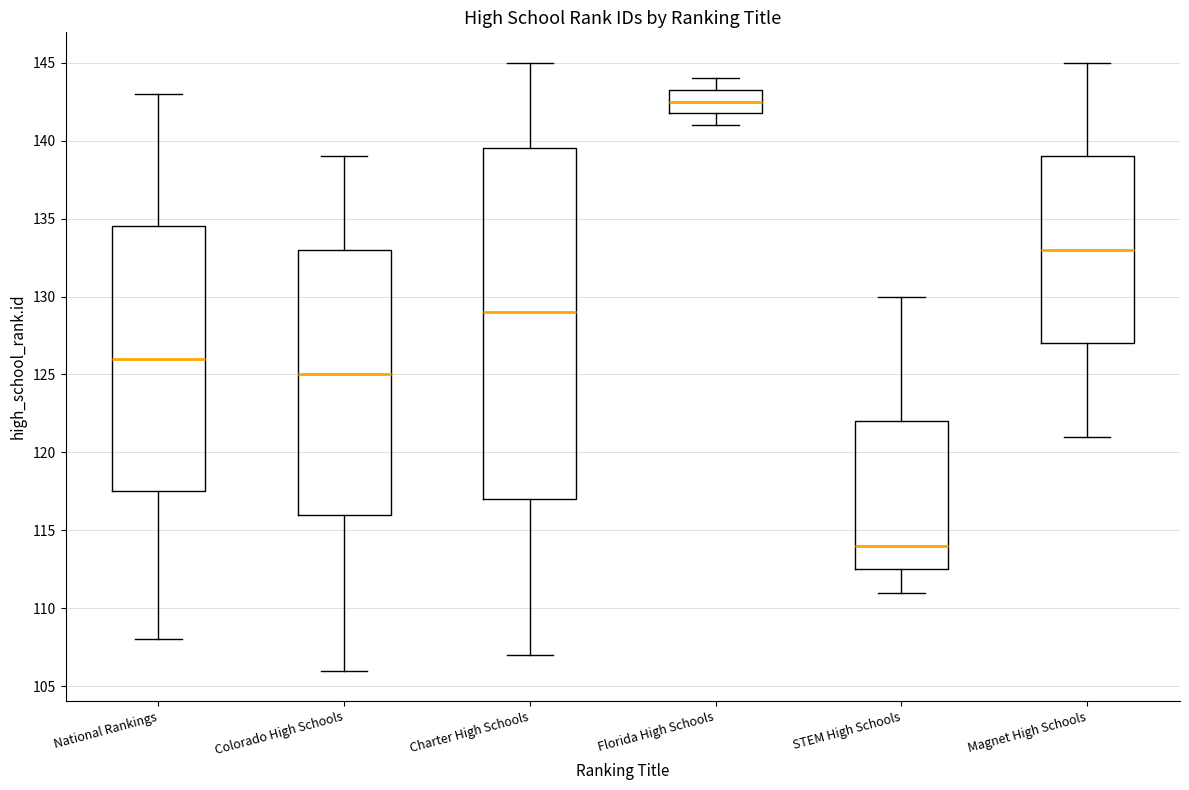

Reading left to right, transcribe this box plot: for each box, give where its median line is, the range the box spans, and where its two whiskers end, as read against the y-axis. The values are not printed on the chart, so give them approximately, as read against the axis.

National Rankings: median 126.0, box 117.5 to 134.5, whiskers 108.0 to 143.0
Colorado High Schools: median 125.0, box 116.0 to 133.0, whiskers 106.0 to 139.0
Charter High Schools: median 129.0, box 117.0 to 139.5, whiskers 107.0 to 145.0
Florida High Schools: median 142.5, box 142.0 to 143.5, whiskers 141.0 to 144.0
STEM High Schools: median 114.0, box 112.5 to 122.0, whiskers 111.0 to 130.0
Magnet High Schools: median 133.0, box 127.0 to 139.0, whiskers 121.0 to 145.0